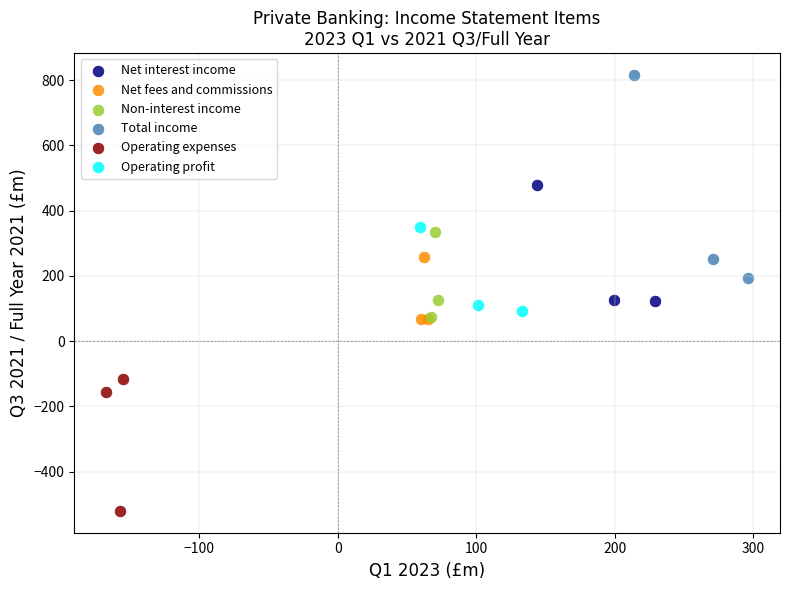

What are all the series names shown in the legend?

Net interest income, Net fees and commissions, Non-interest income, Total income, Operating expenses, Operating profit